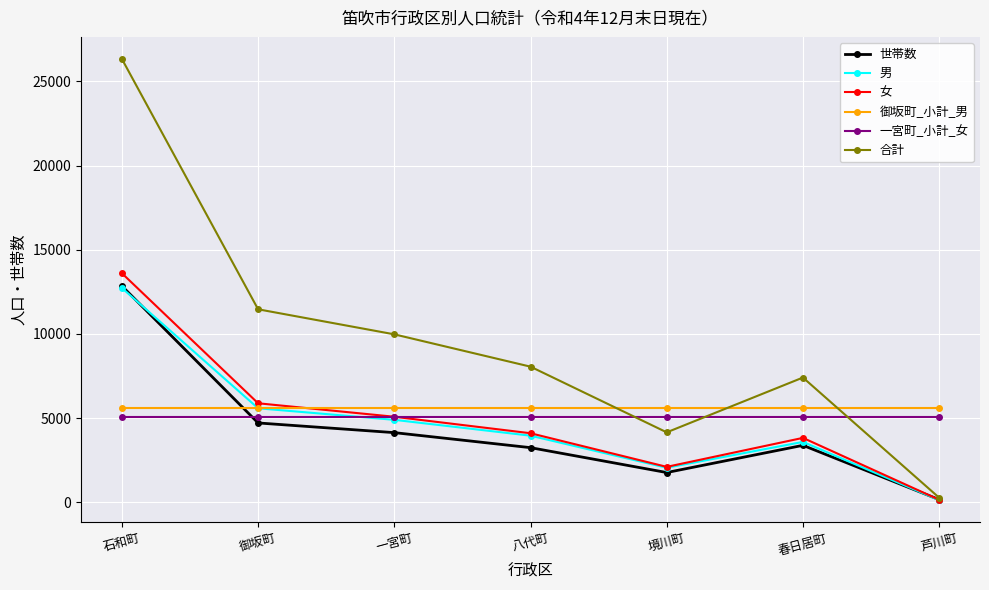

At which category is the sum across all series the highest?

石和町